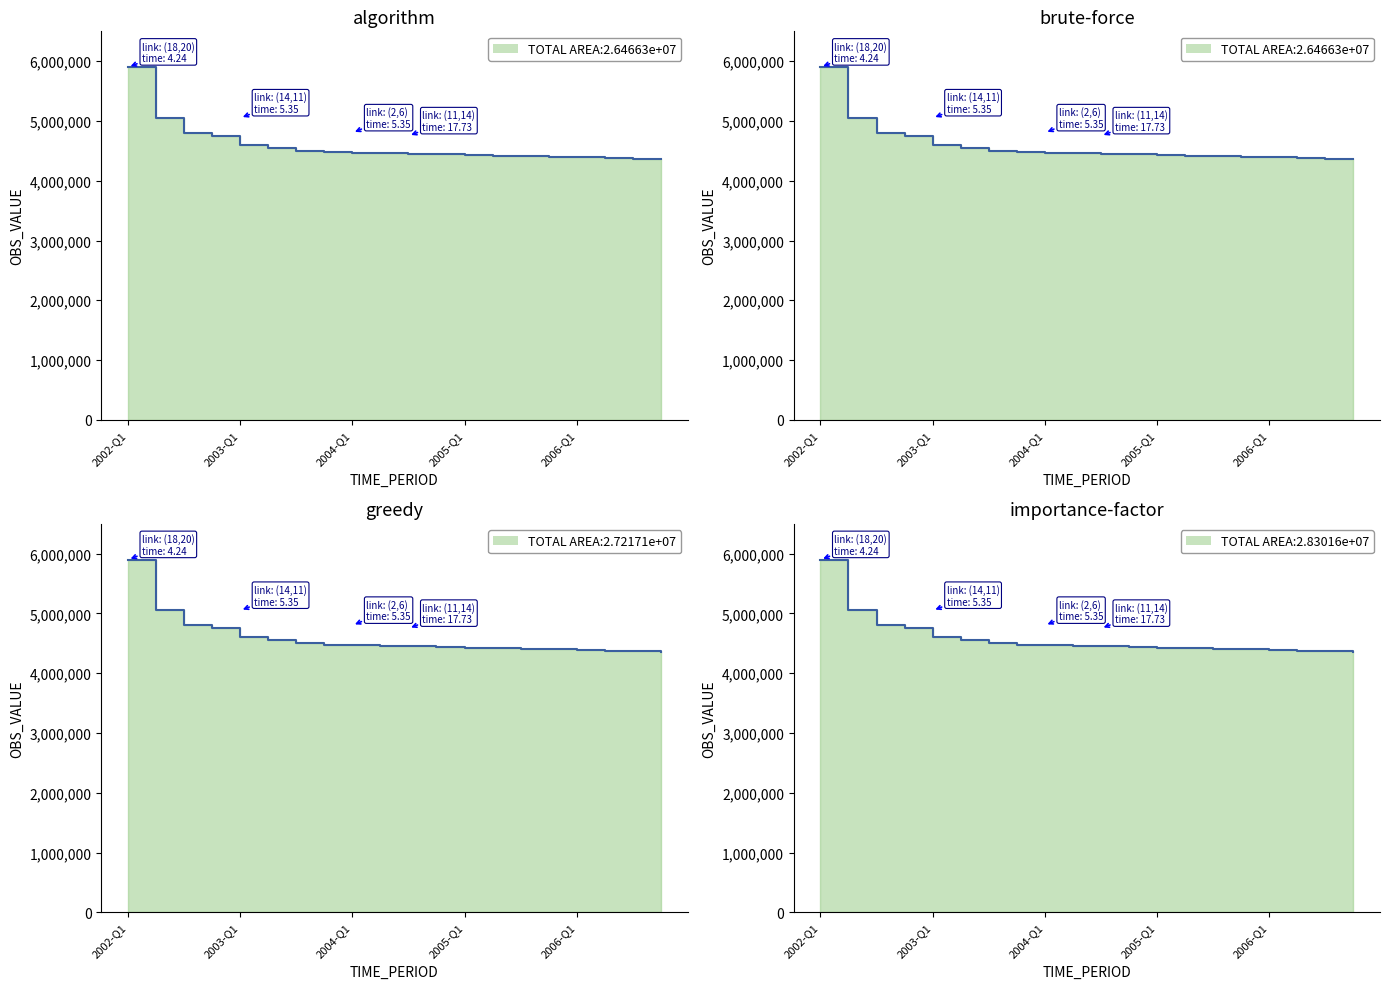

How many data points are less than 4460000?

10